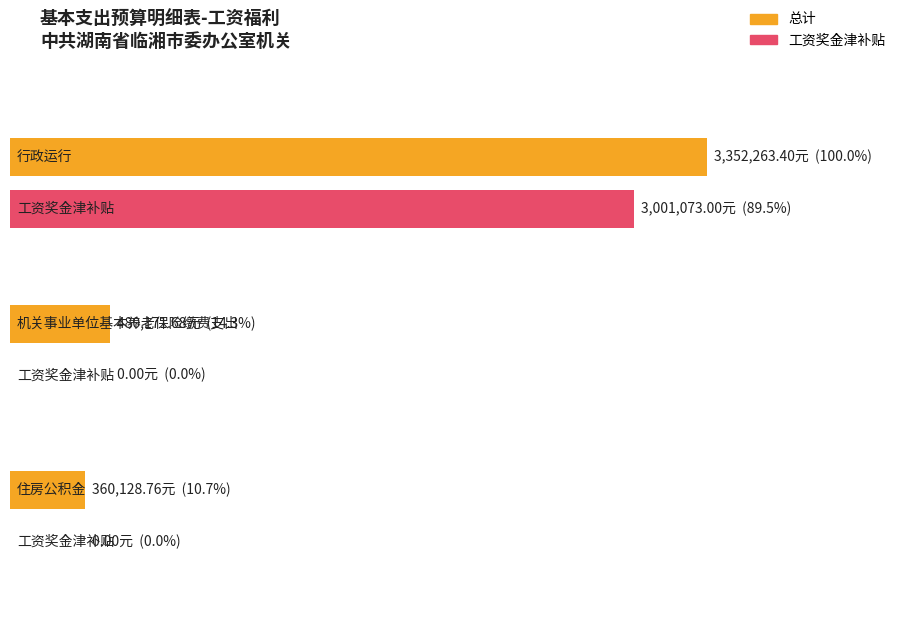

The 其他工资福利支出 series shows 58221.5 at 0. True or false?

False